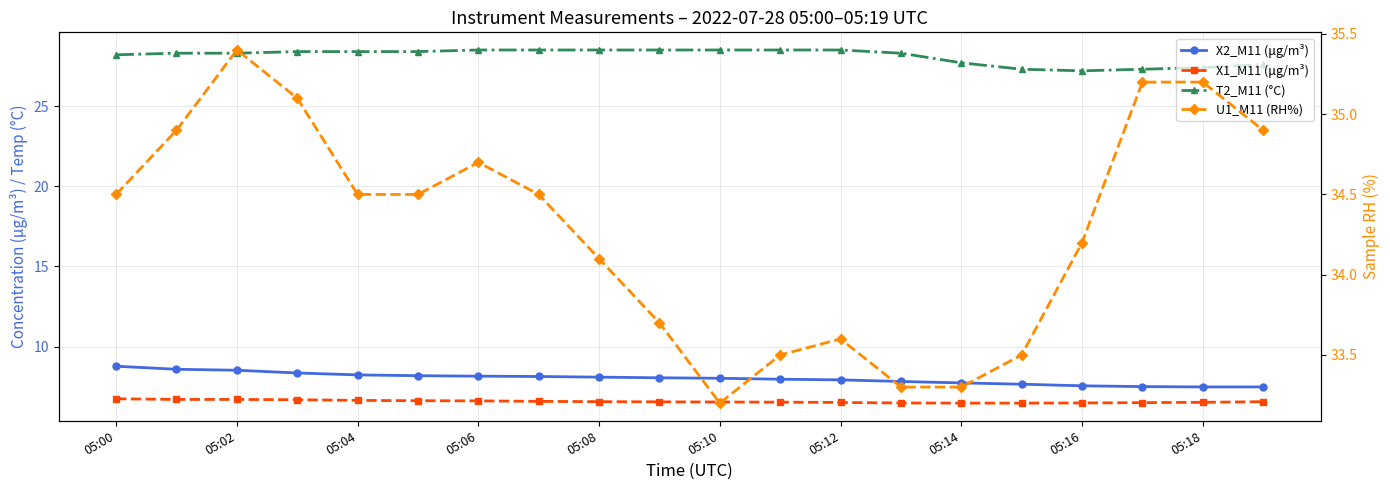

How many data points in X2_M11 (μg/m³) are less than 8?

9